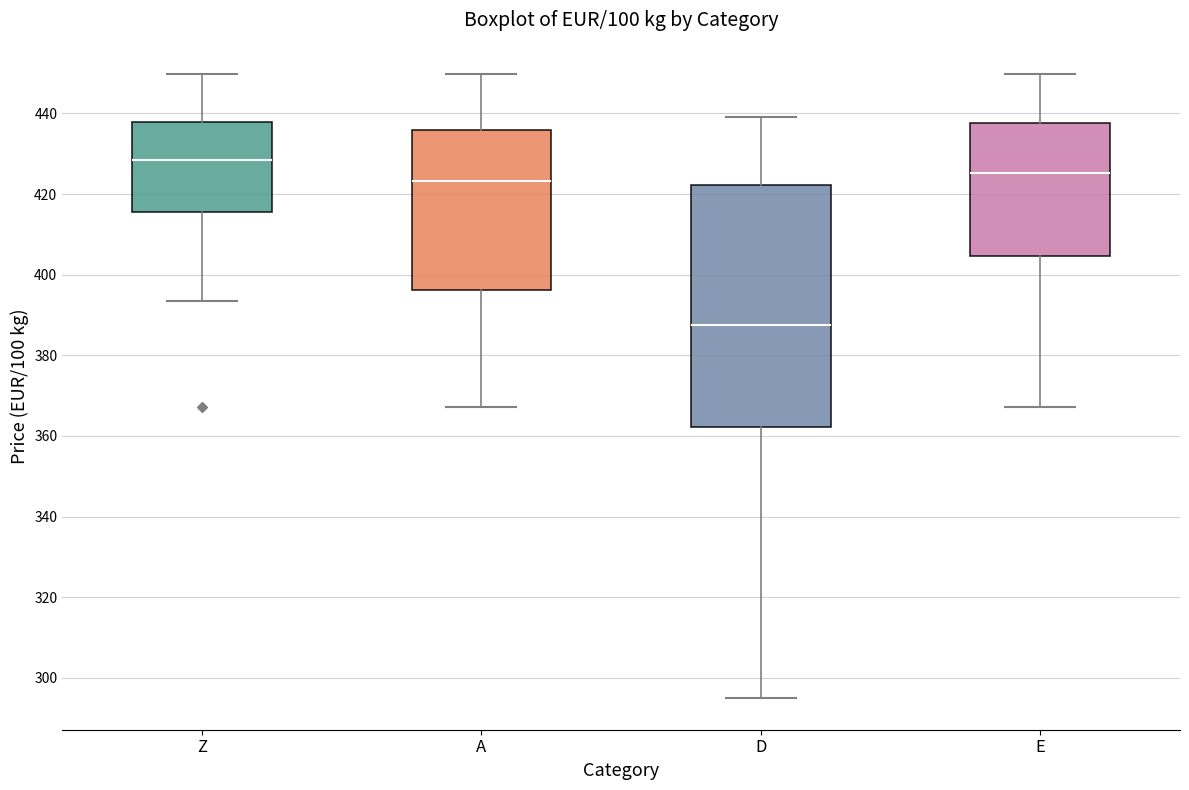

Comparing the boxes themselves (not the whiskers), which one is the tallest?

D